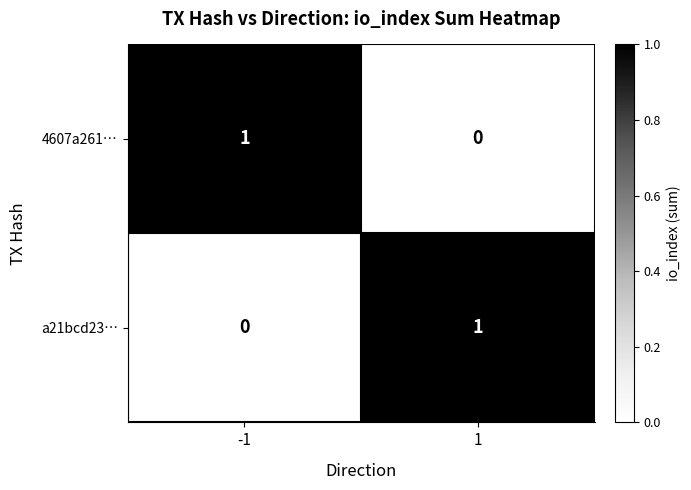

How many distinct data groups are displayed?

2